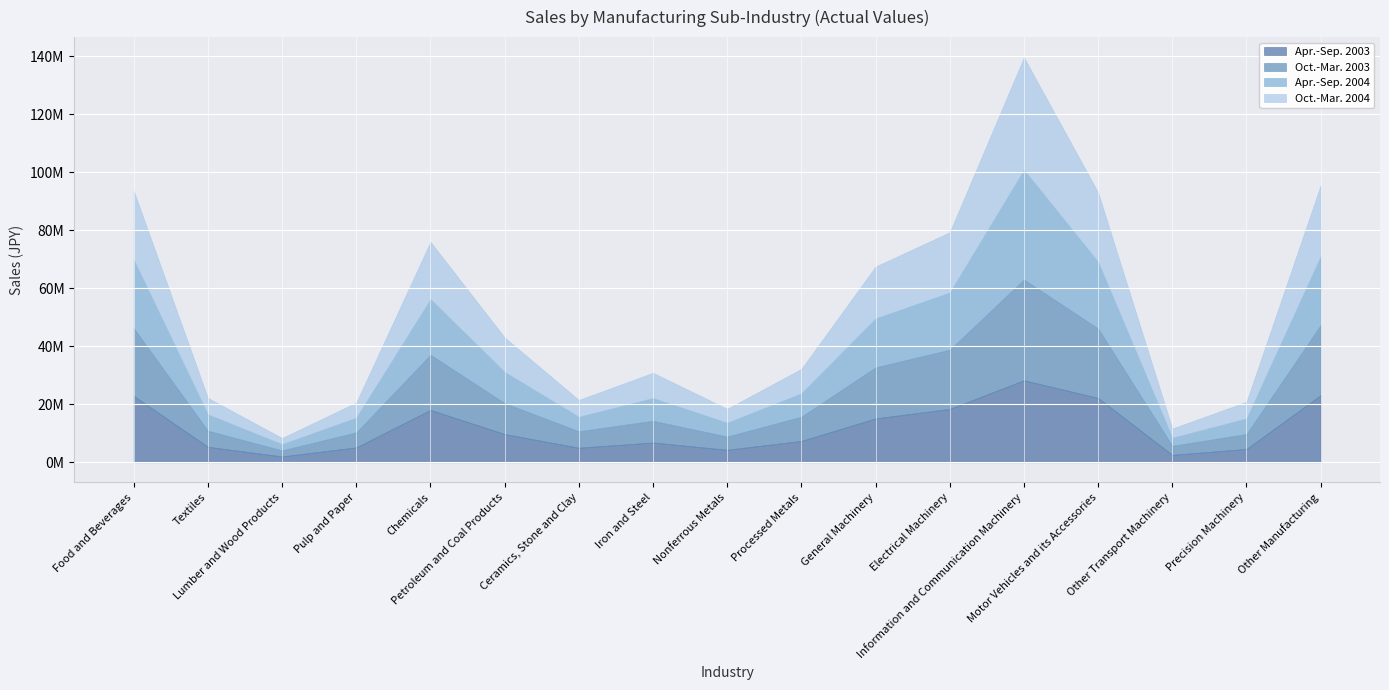

Where does the Oct.-Mar. 2003 series first go above 8347360?

Food and Beverages